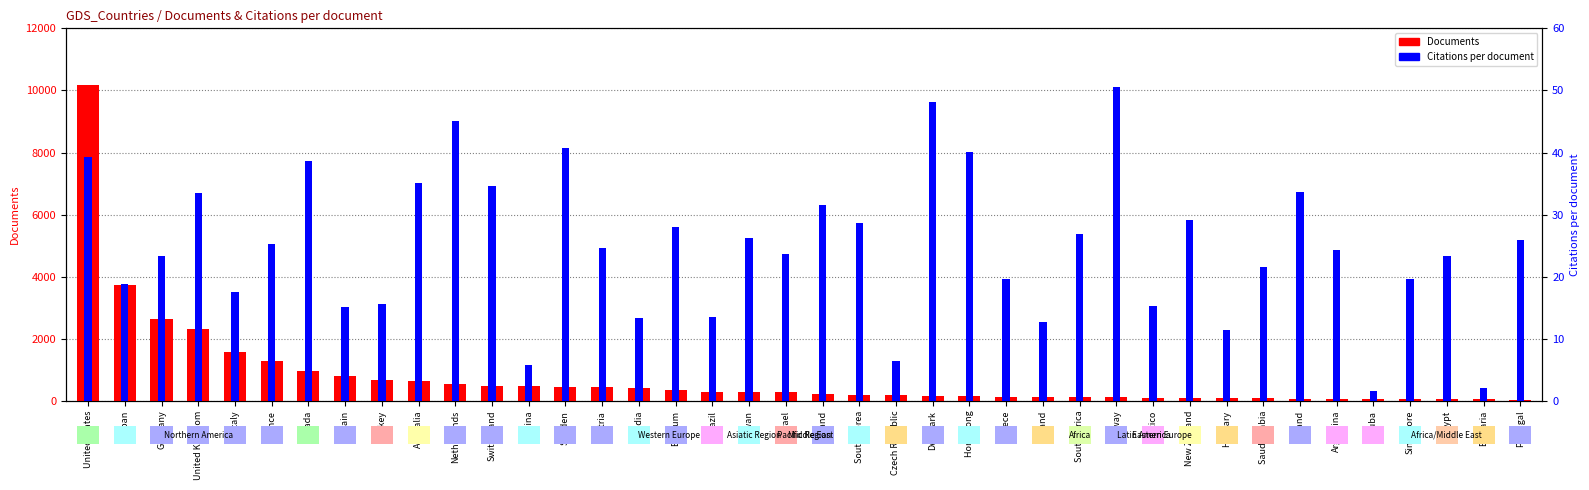

True or false: Citations per document has a value of 24.1 at Brazil.

False